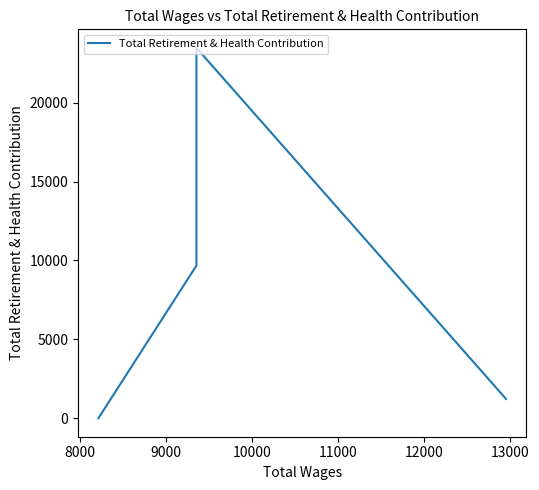

How many points are higher than both their immediate neighbors (excluding endpoints)?

1